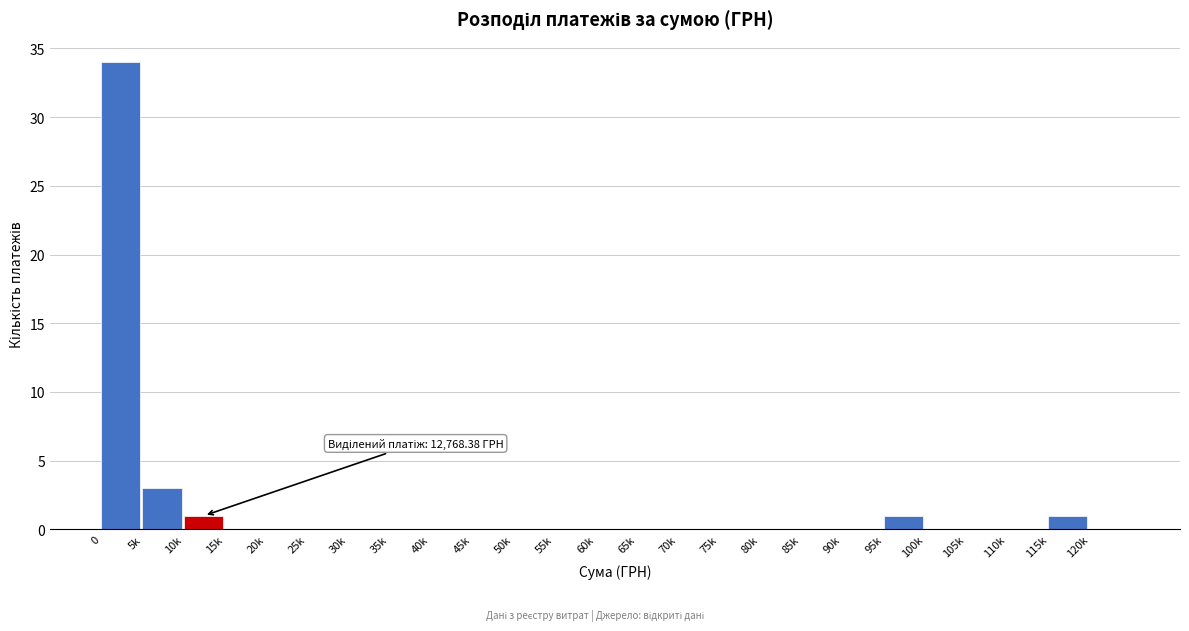

Reading right to left, extract all data points from this chart.

120k=0	115k=1	110k=0	105k=0	100k=0	95k=1	90k=0	85k=0	80k=0	75k=0	70k=0	65k=0	60k=0	55k=0	50k=0	45k=0	40k=0	35k=0	30k=0	25k=0	20k=0	15k=0	10k=1	5k=3	0=34